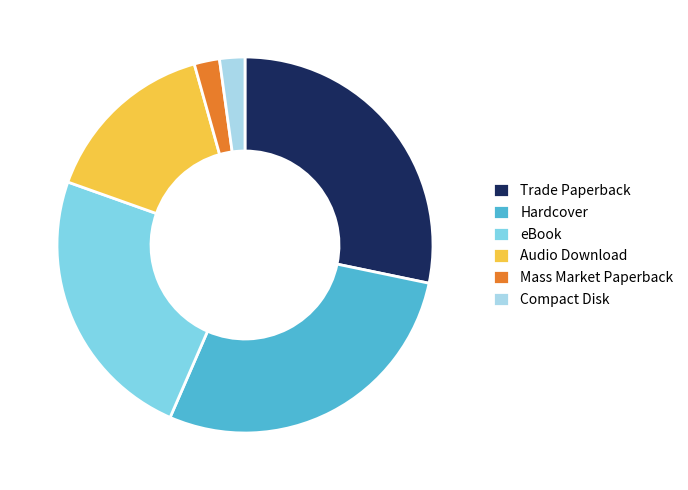

Is it true that Trade Paperback is 28% of the pie?

True